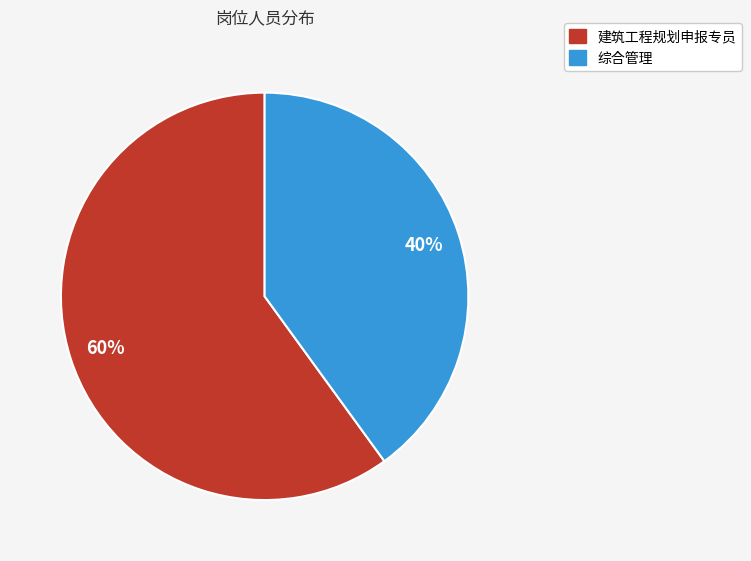

Which category accounts for the majority?

建筑工程规划申报专员